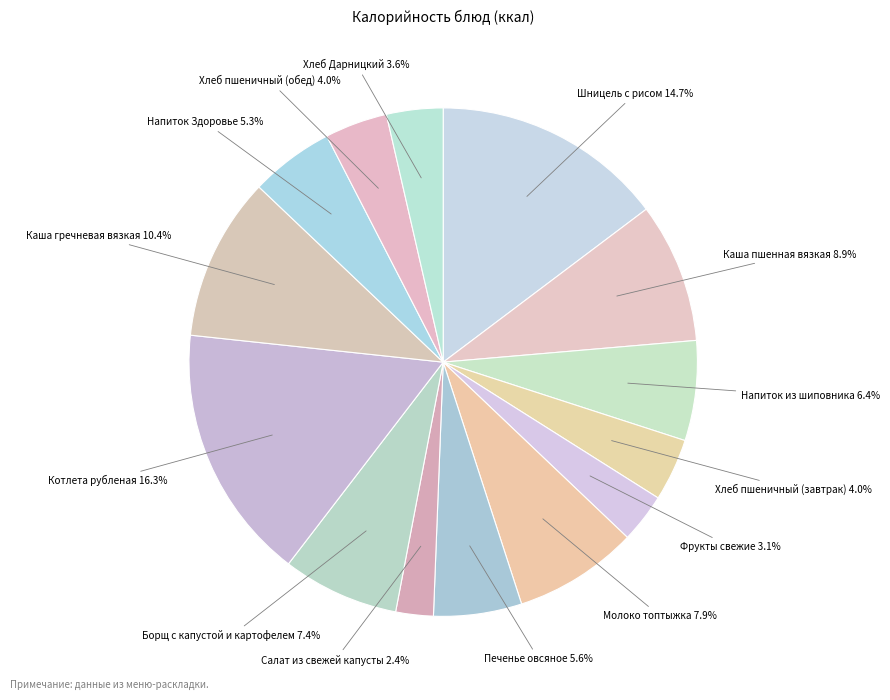

Is there a majority slice in this chart?

No